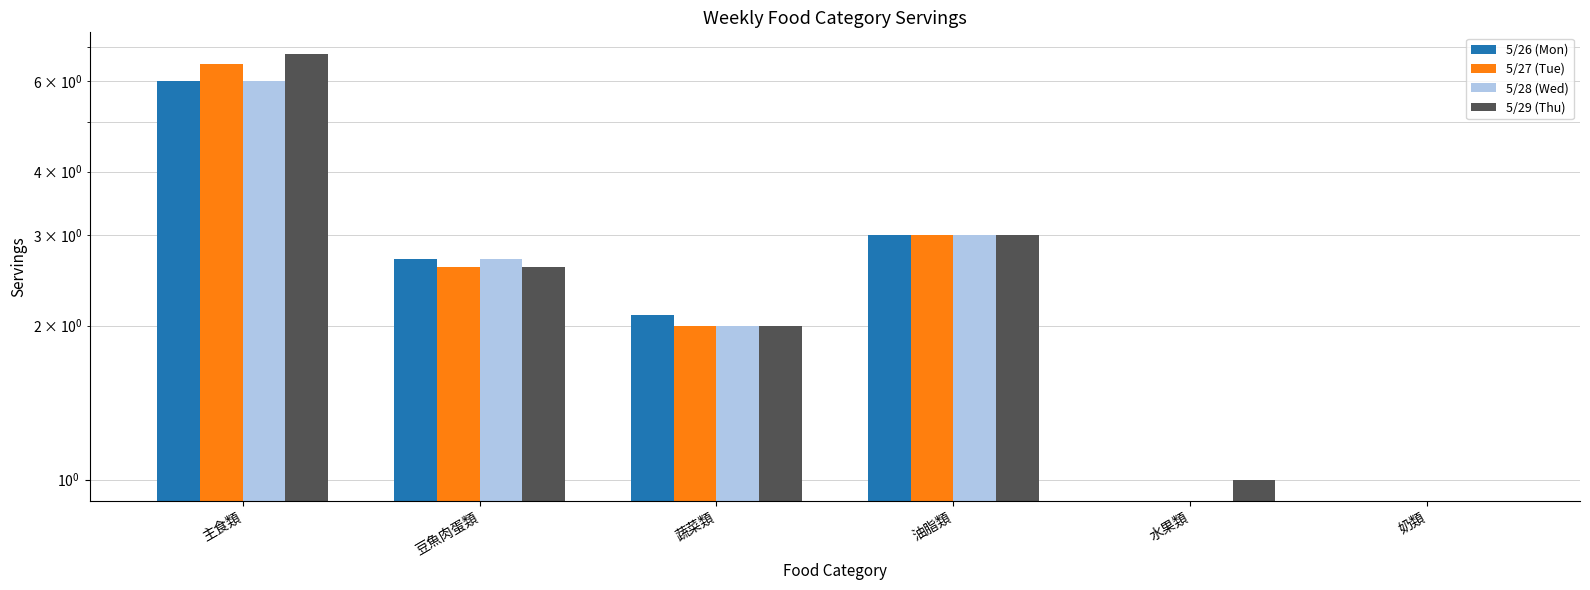

Which has a higher value, 油脂類 or 蔬菜類?

油脂類